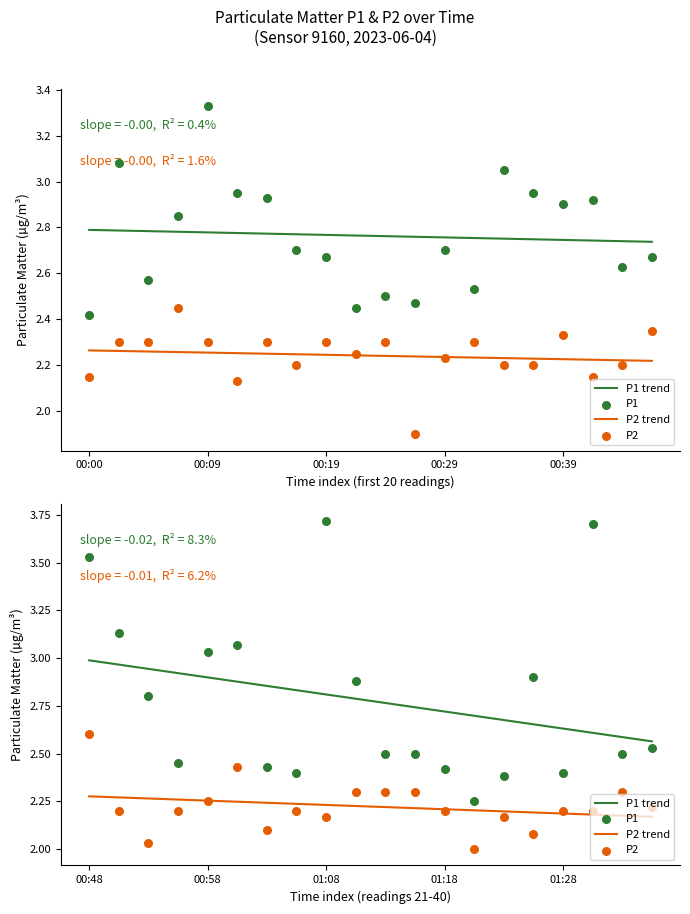

What is the total value across all series at 01:08?

10.9